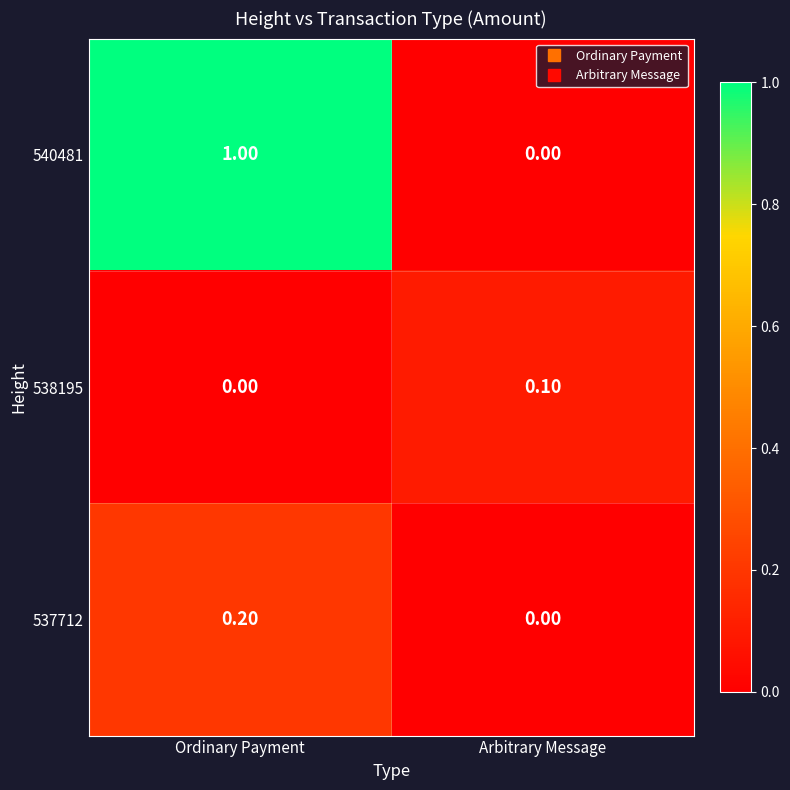

At which label is 540481 closest to 0?

Arbitrary Message